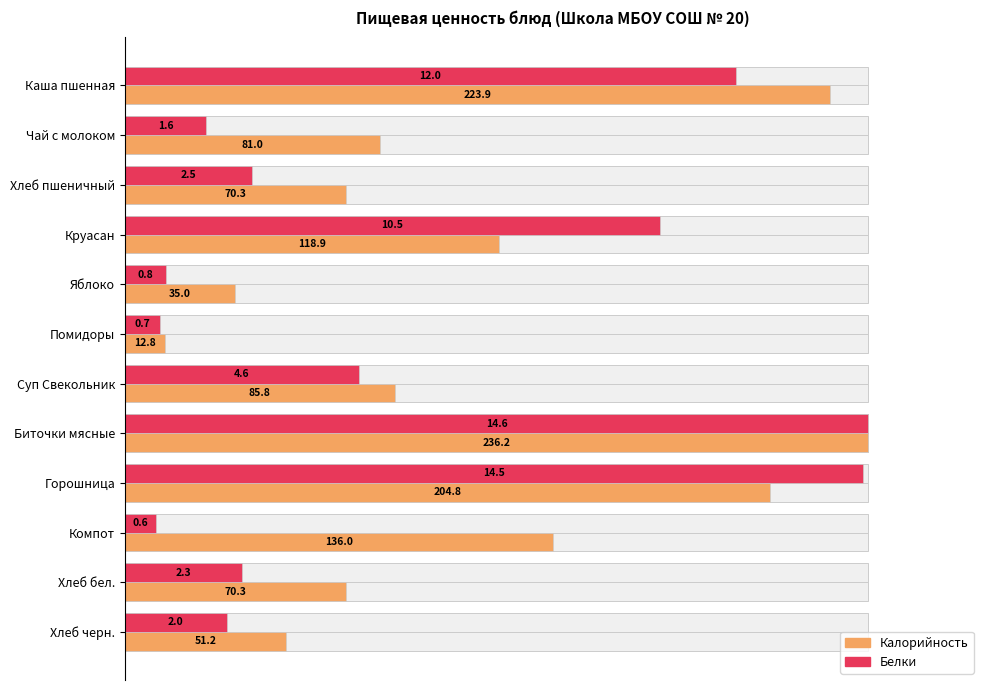

True or false: Белки has a value of 8.8 at Яблоко.

False